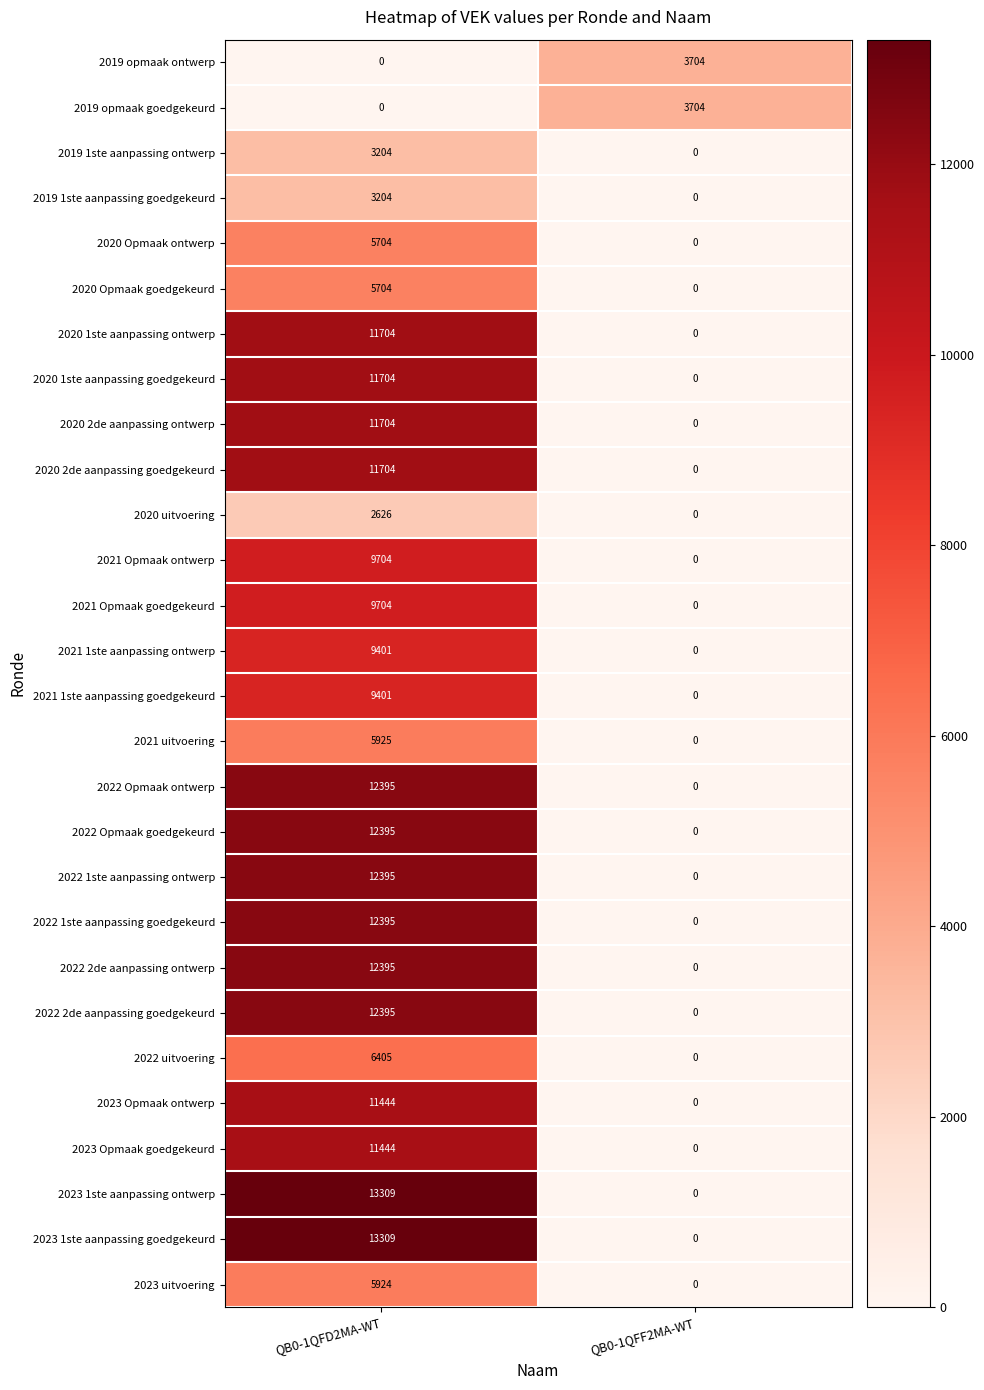

What is the difference between the highest and lowest values at QB0-1QFD2MA-WT?

13309